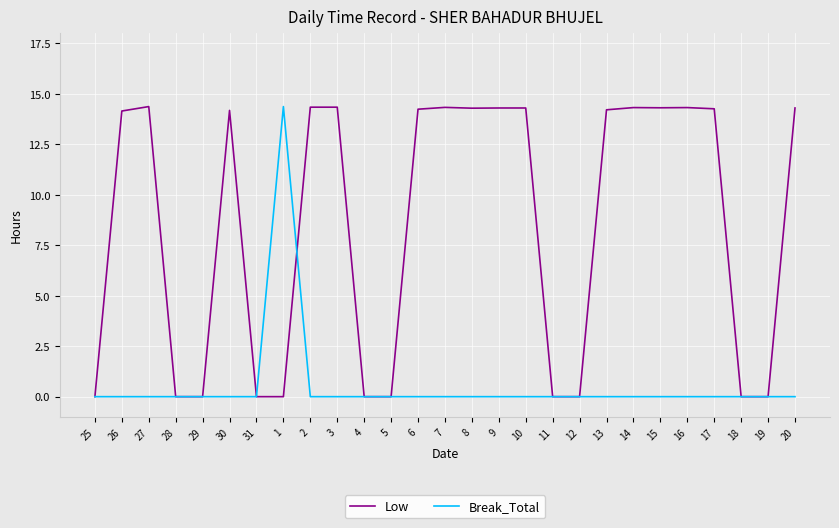

Is the value of Break_Total at 6 greater than the value of Low at 15?

No